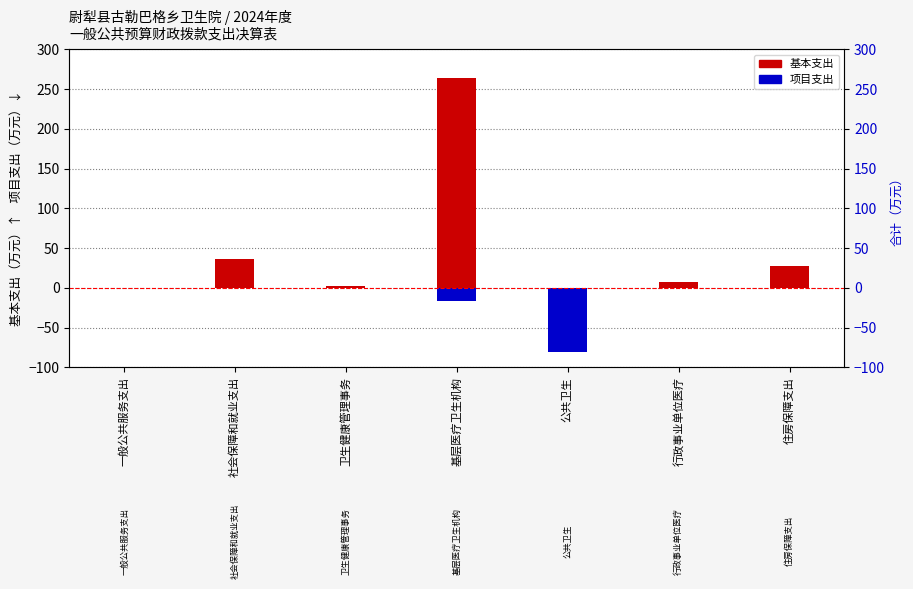

Rank the series by their maximum value, from highest to lowest.

基本支出, 项目支出